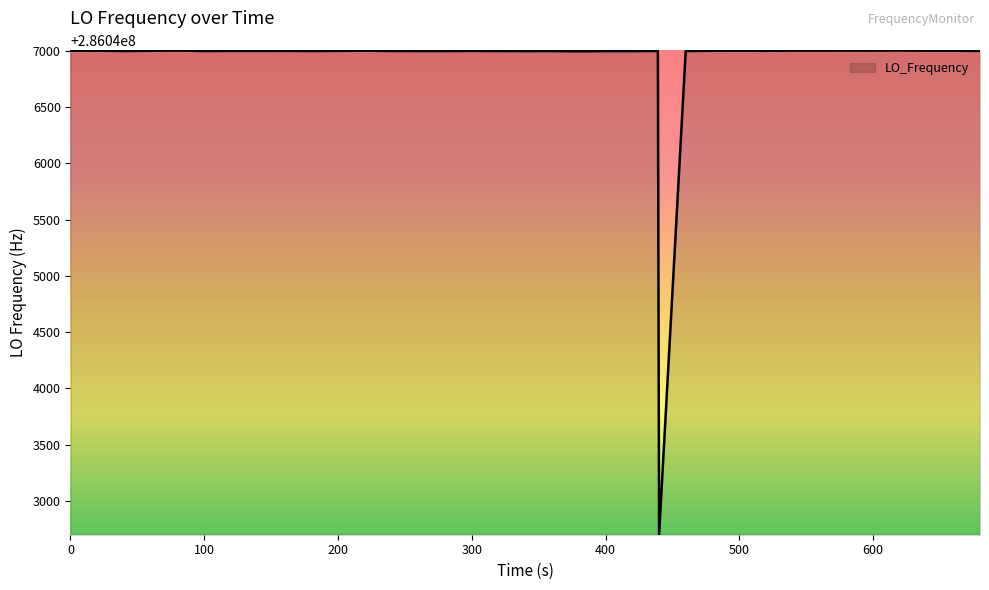

Does the chart display data point markers on the line(s)?

No